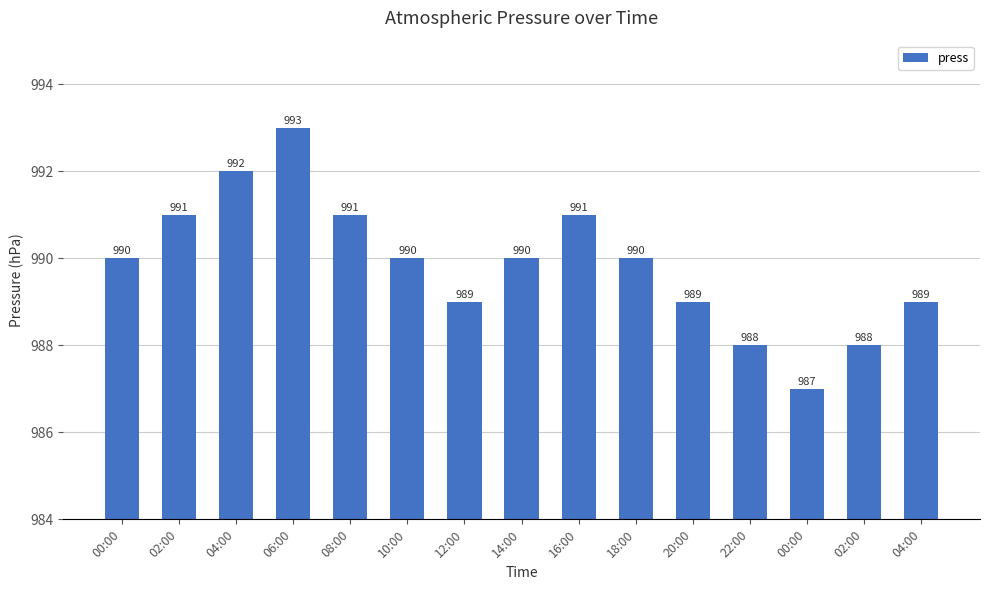

What is the maximum value shown in the chart?

993